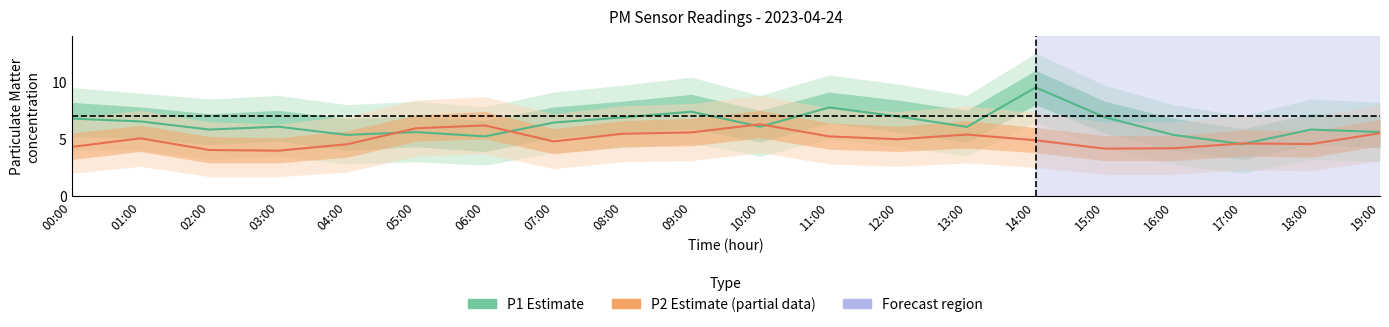

Where does the P1 (Estimate) series first go above 6?

00:00